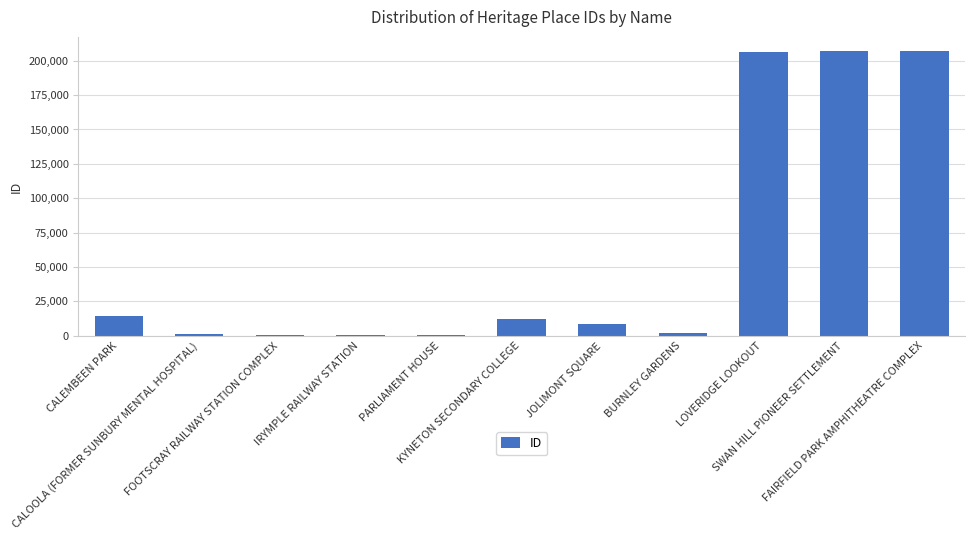

What is the maximum value shown in the chart?

206940